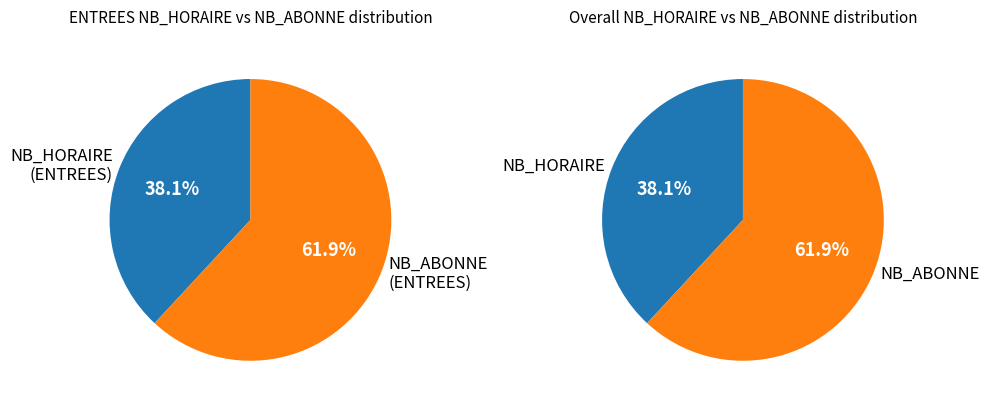

How many segments does this pie chart have?

2